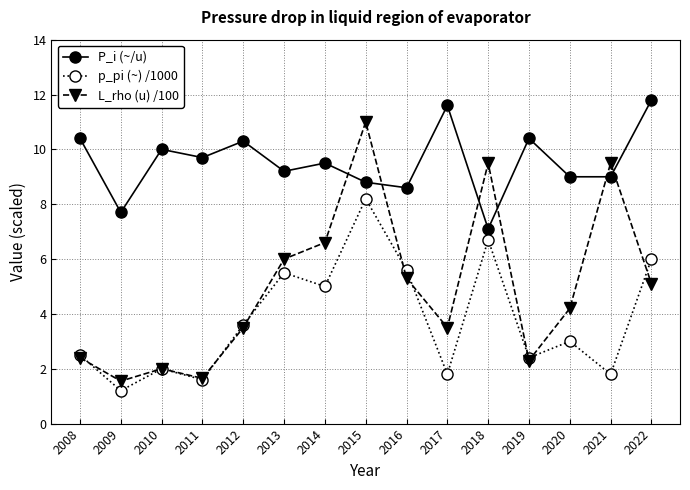

Which series changed the most between 2009 and 2012?

P_i (~/u)